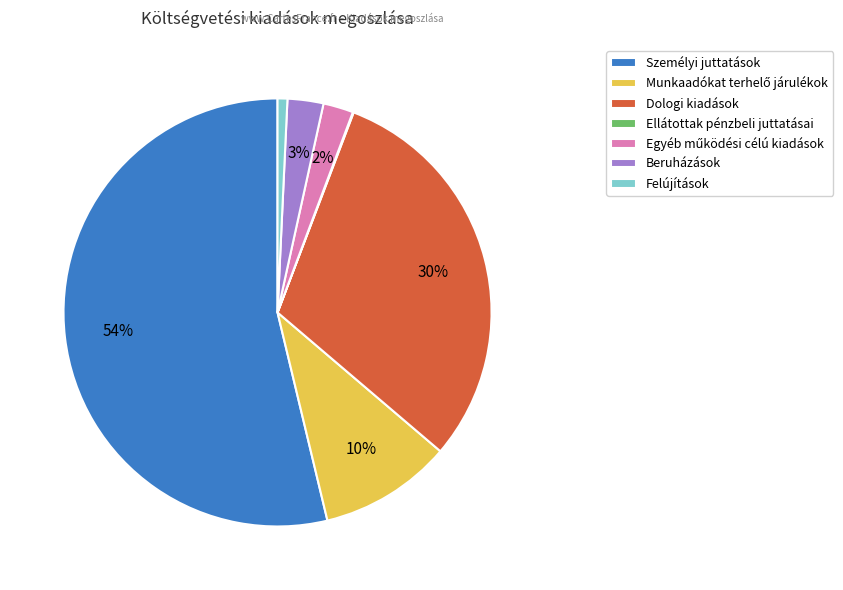

Which category accounts for the majority?

Személyi juttatások